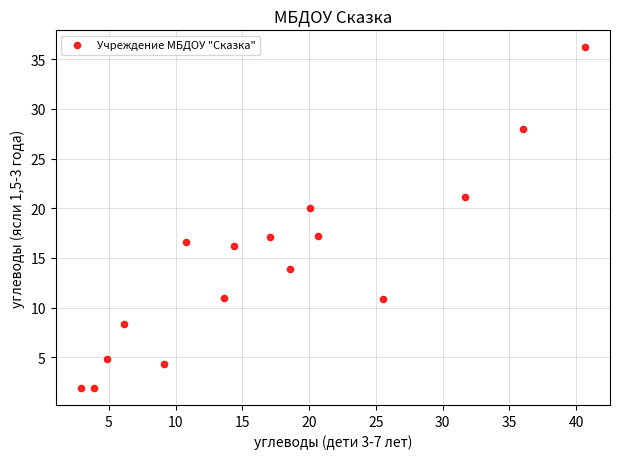

What Y value in the scatter plot is closest to 19?

20.0